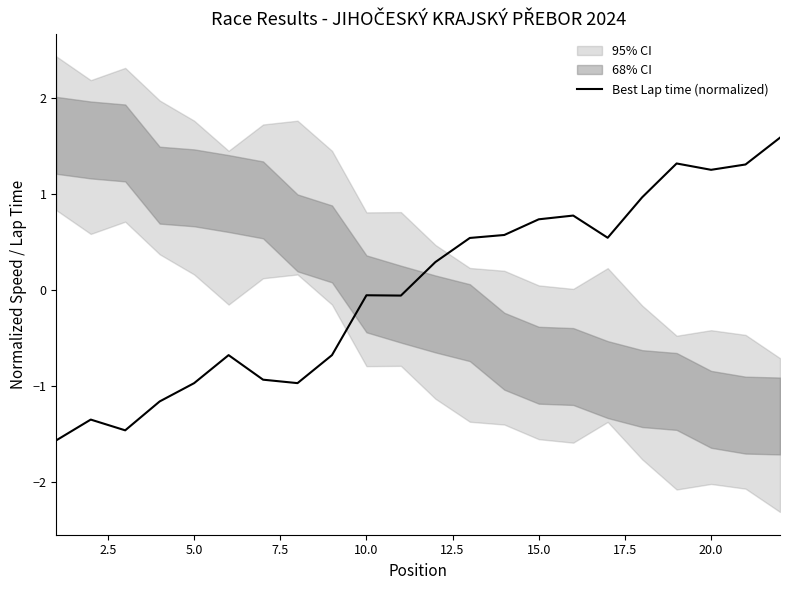

What is the difference between the maximum and minimum values?

3.1